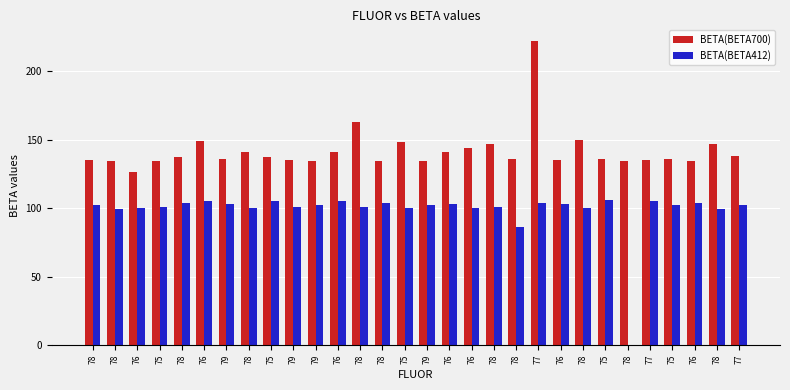

List the series in order of their overall mean, lowest first.

BETA(BETA412), BETA(BETA700)